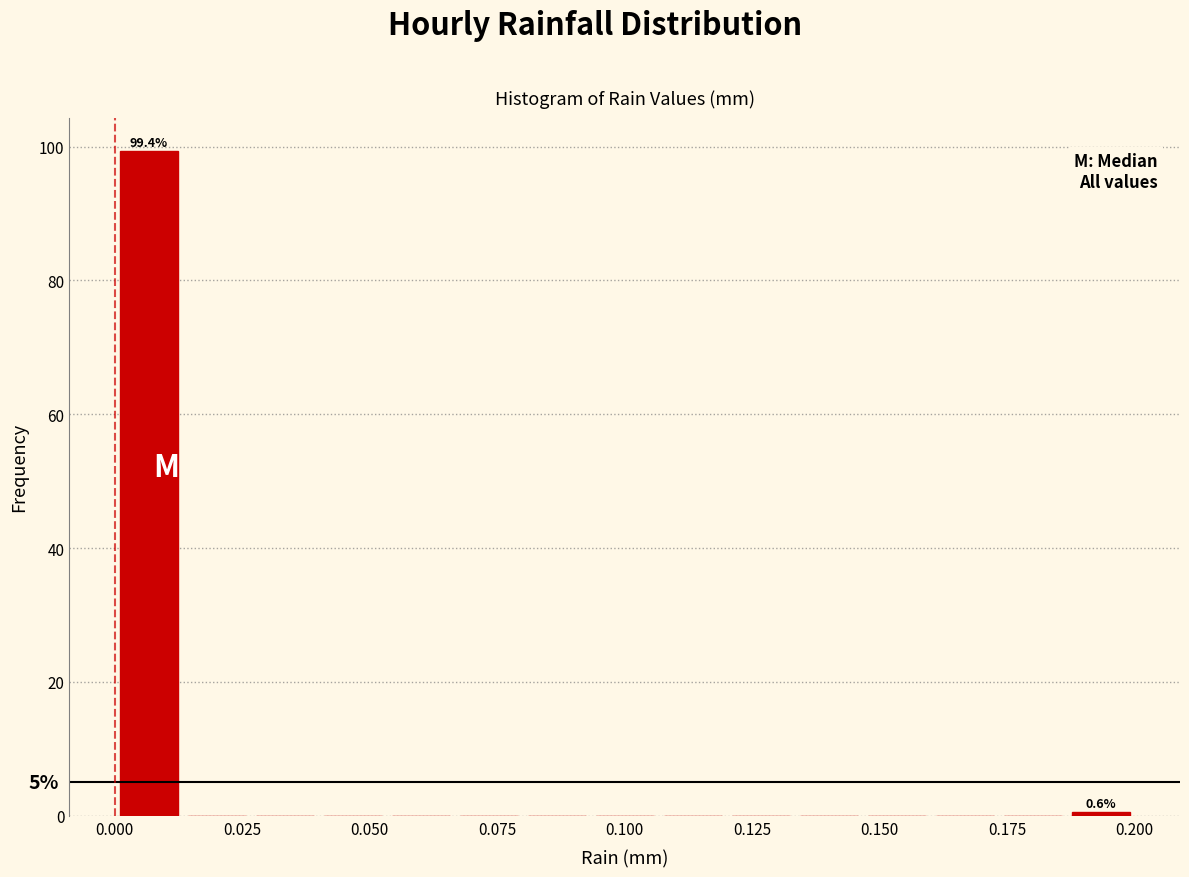

Around what value on the x-axis is the tallest bar? Give the approximate position of its centre, as read against the axis.

0.005